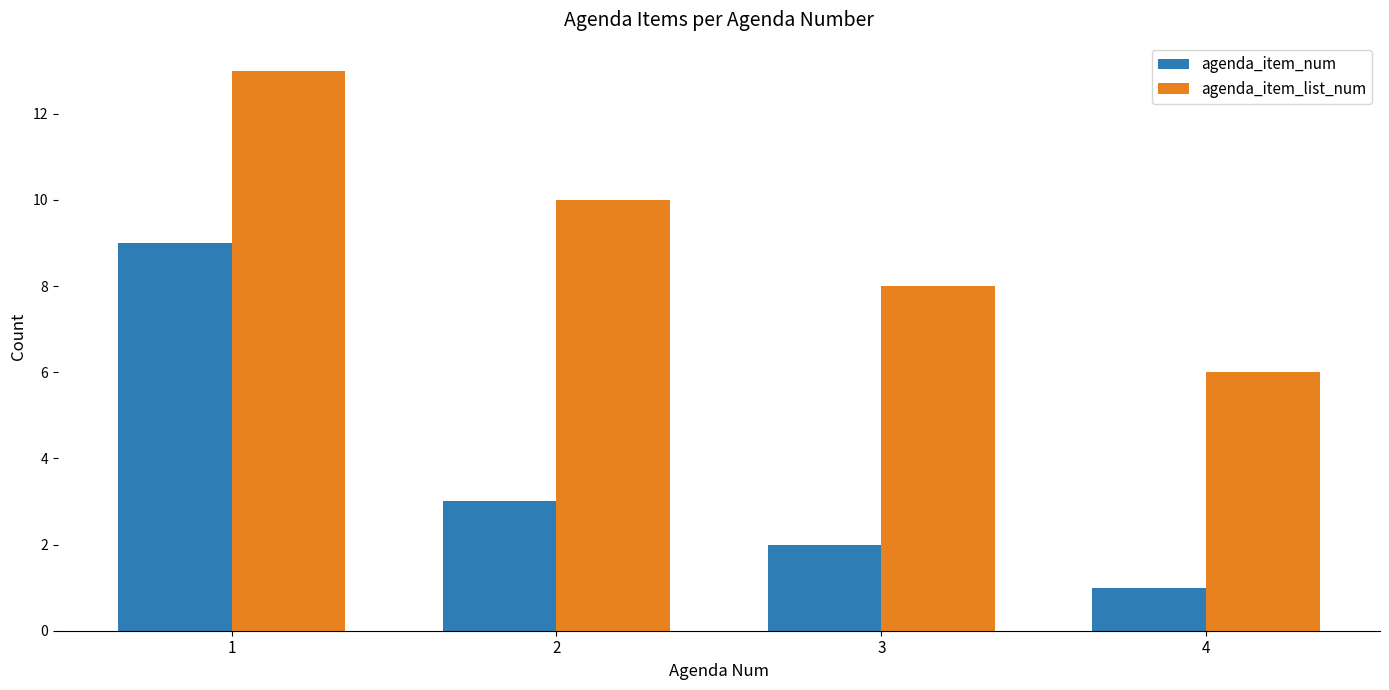

Reading left to right, extract all data points from this chart.

agenda_item_num: 9	3	2	1
agenda_item_list_num: 13	10	8	6